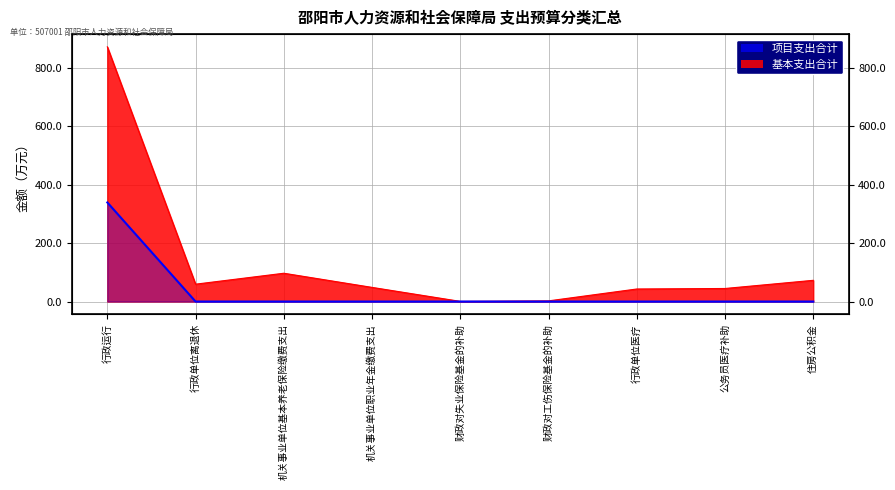

Which label corresponds to the largest value in the chart?

行政运行